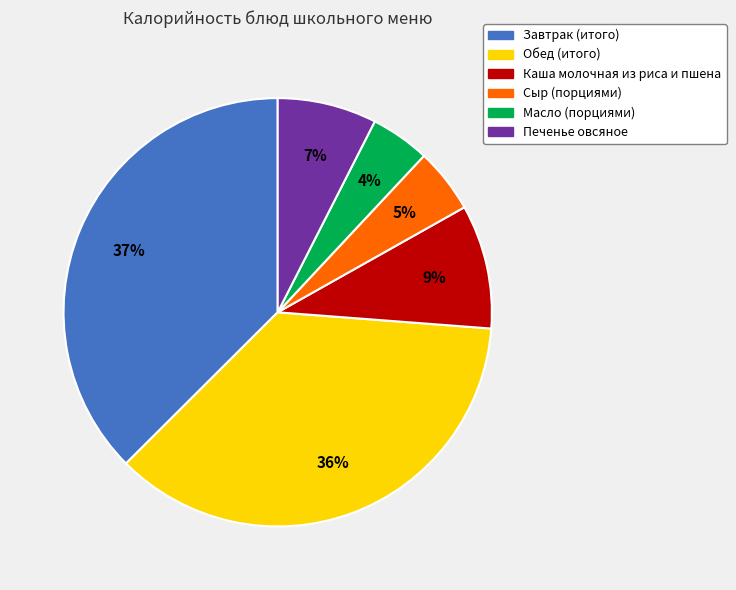

Which category has the biggest portion of the pie?

Завтрак (итого)